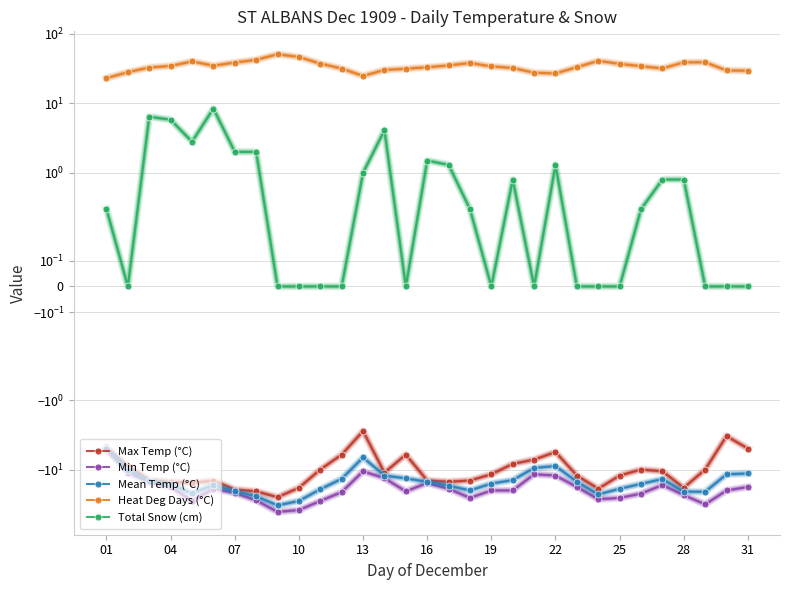

What are all the series names shown in the legend?

Max Temp (°C), Min Temp (°C), Mean Temp (°C), Heat Deg Days (°C), Total Snow (cm)